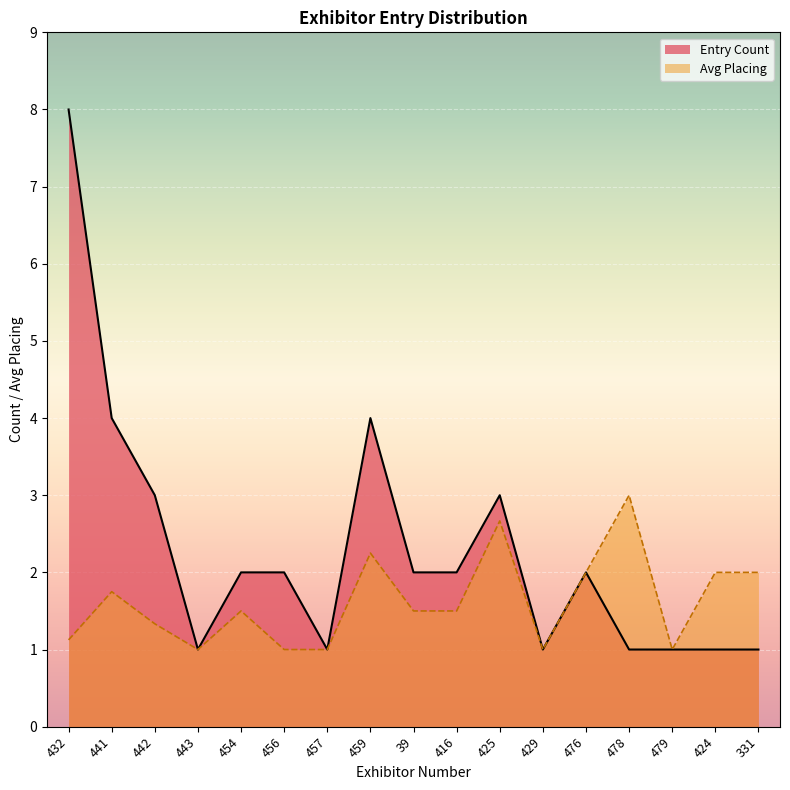

What is the approximate value of Avg Placing at 424?

2.0